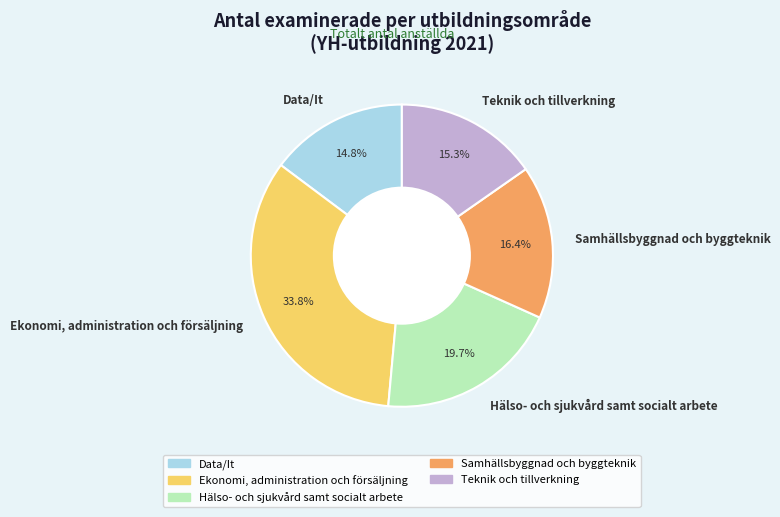

To the nearest percent, what is the combined percentage of Data/It and Samhällsbyggnad och byggteknik?

31%